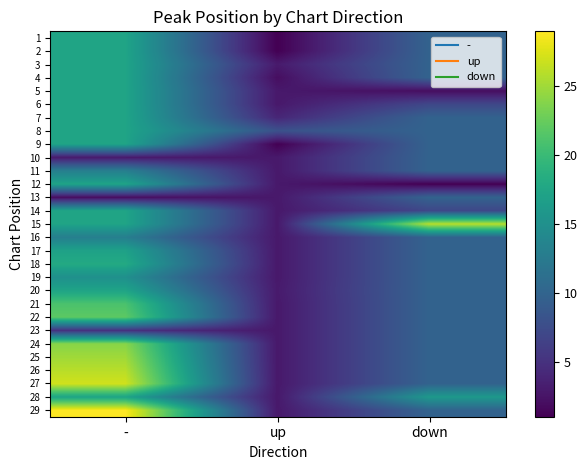

Which has a higher value, - or up?

-